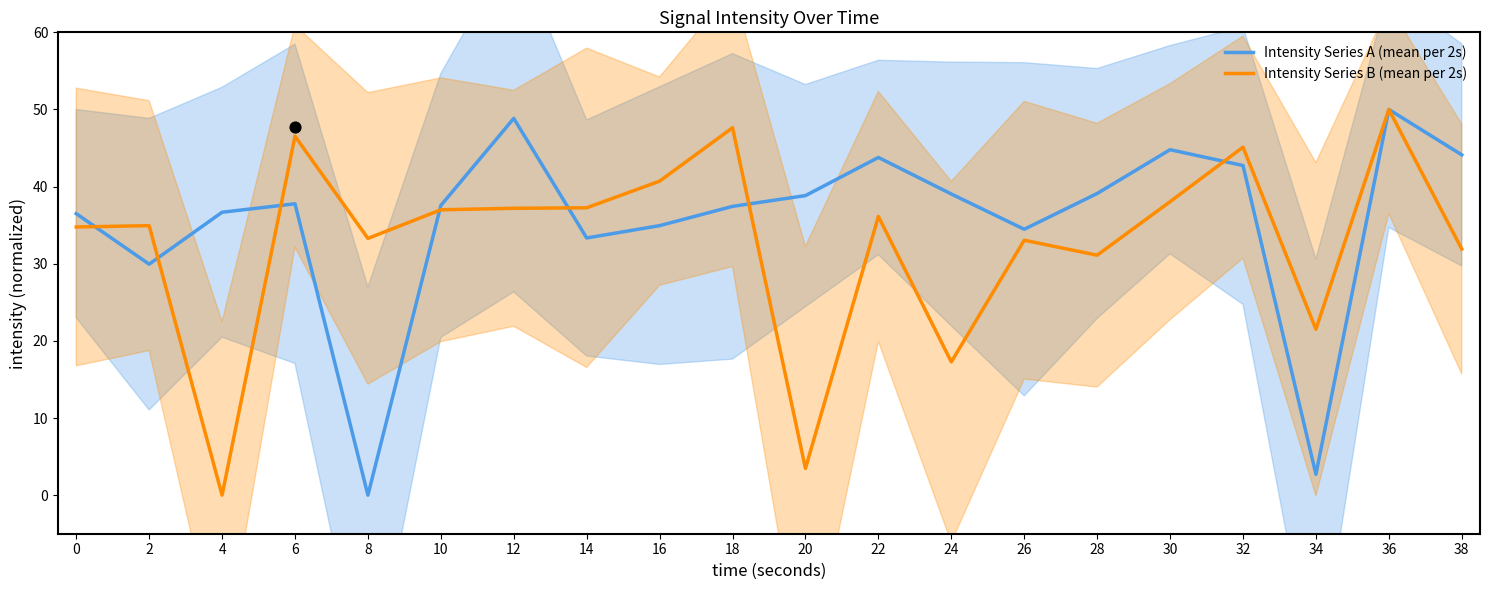

At which category is the sum across all series the highest?

36